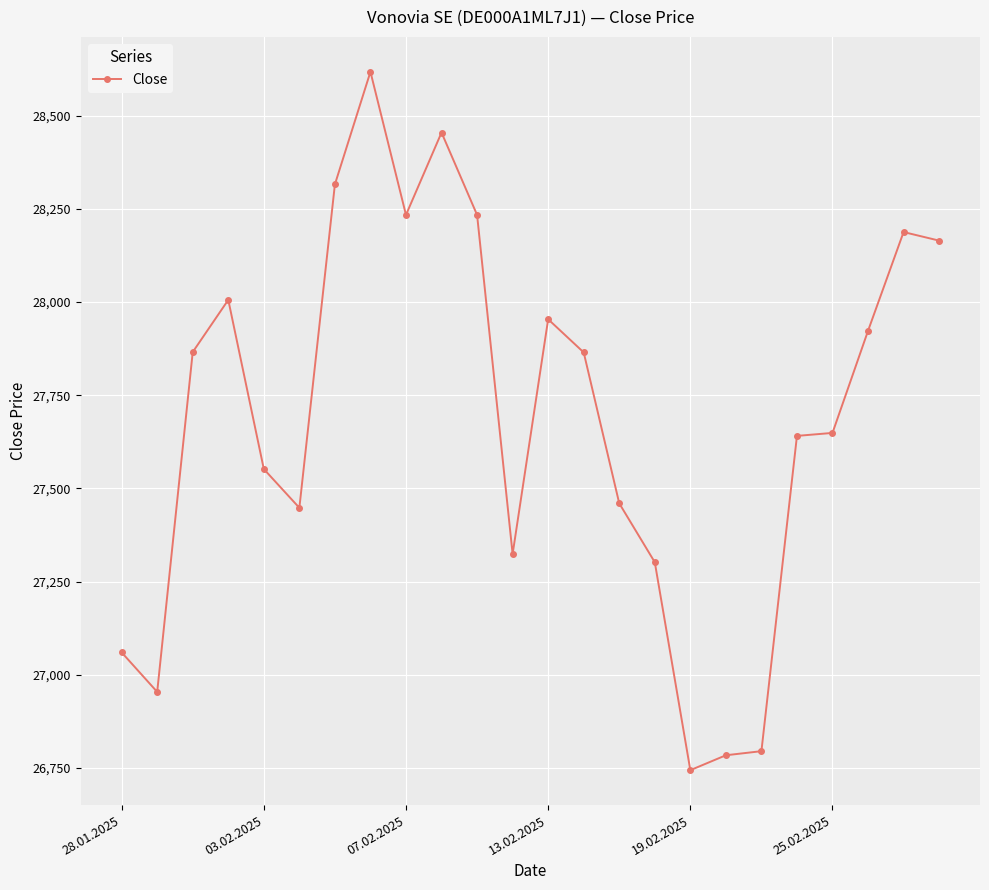

What is the value of the 15th point from the left?

27460